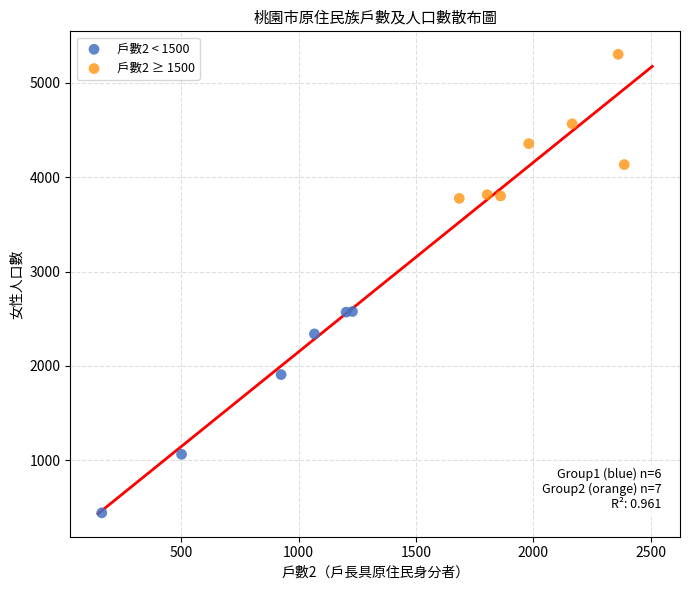

Which series reaches the maximum Y coordinate?

戶數2 ≥ 1500